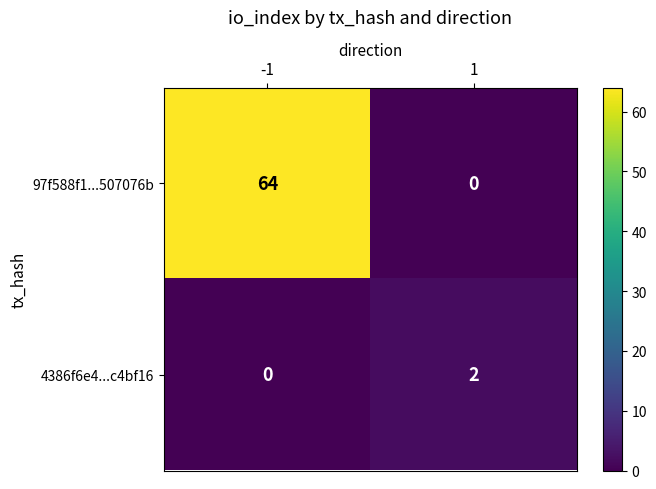

At -1, list the series in order from largest to smallest.

97f588f1...507076b, 4386f6e4...c4bf16